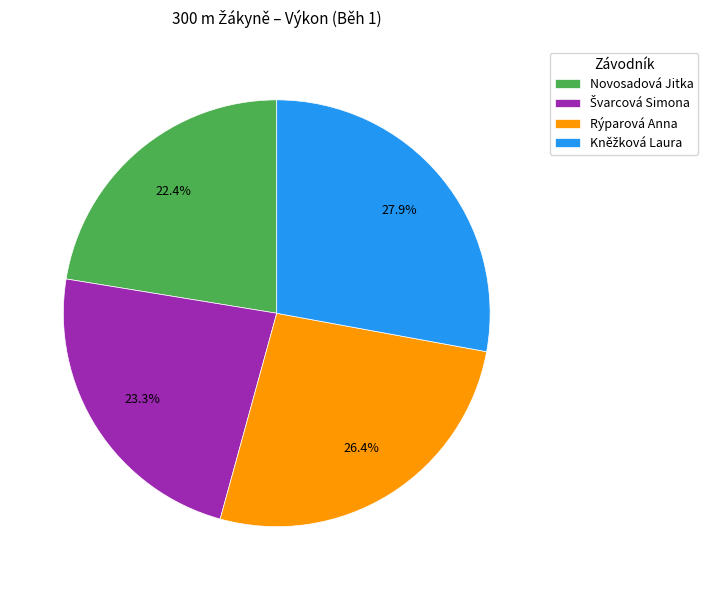

To the nearest percent, what percentage of the pie is Novosadová Jitka?

22%